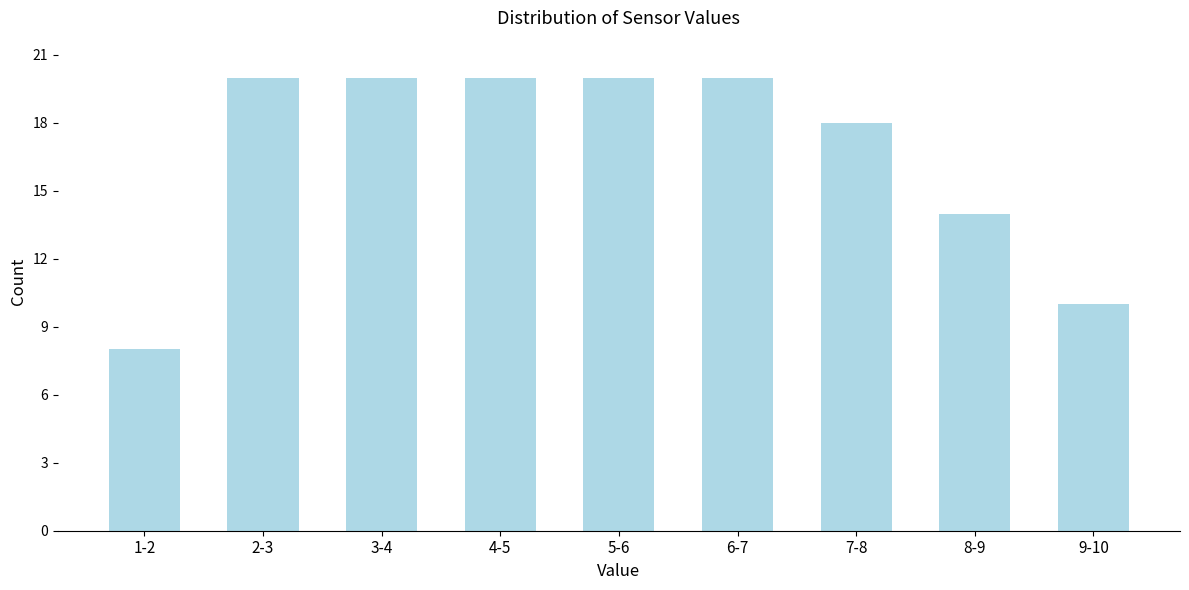

Reading right to left, transcribe all the data shown in this chart.

10	14	18	20	20	20	20	20	8